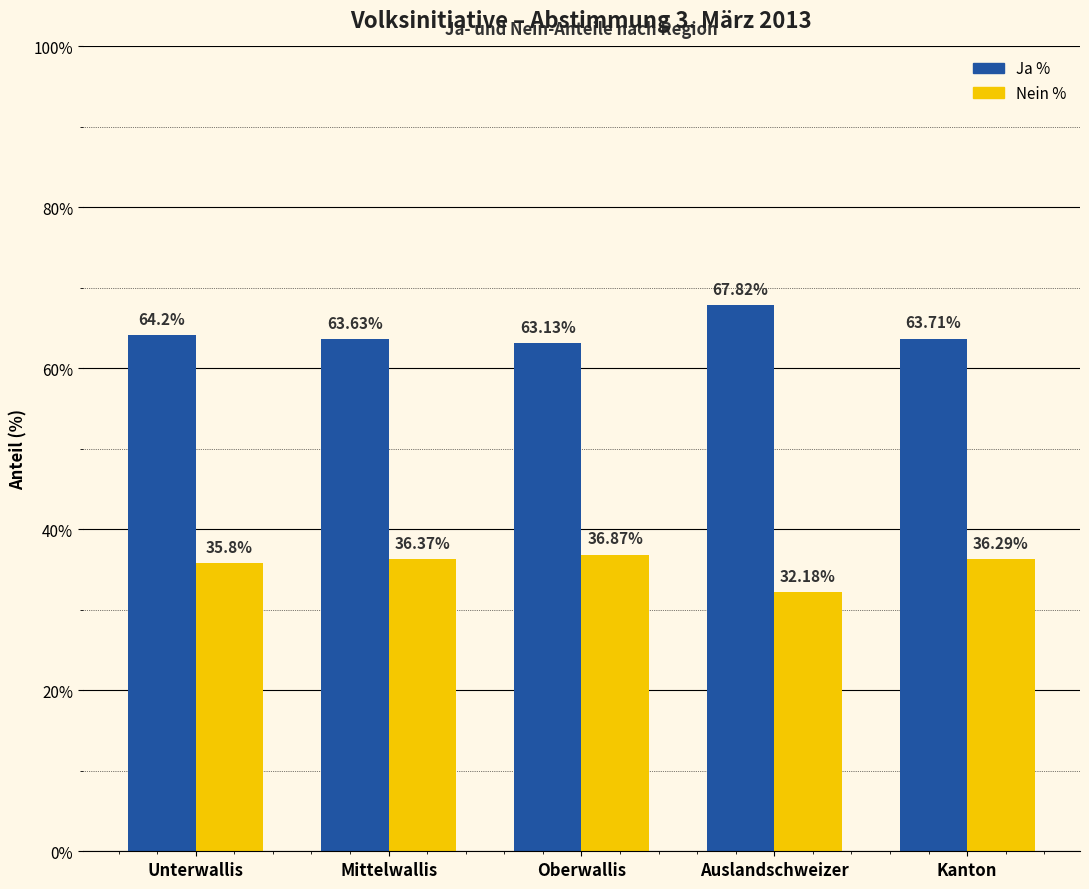

Is the value of Ja % at Unterwallis greater than the value of Nein % at Mittelwallis?

Yes